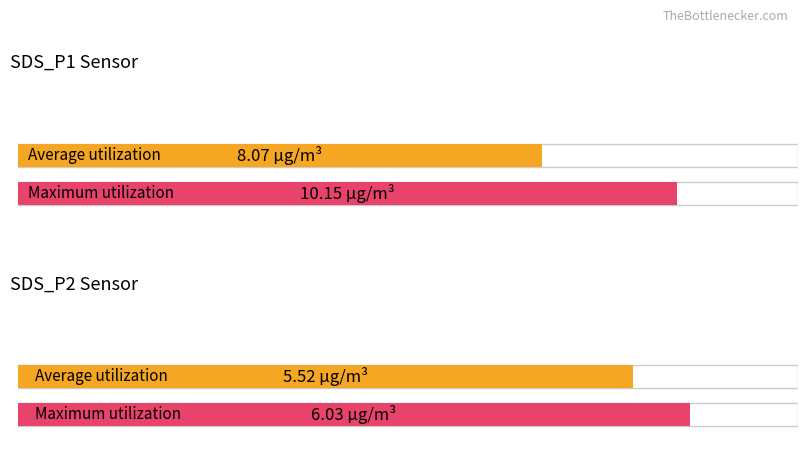

Which series changed the most between SDS_P1 and SDS_P2?

Maximum utilization